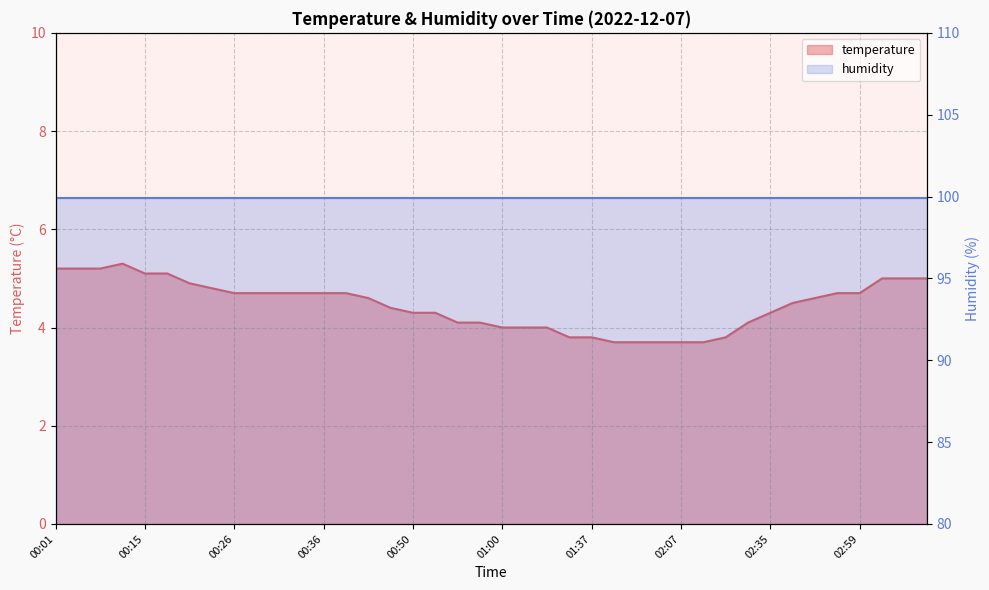

What is the maximum value shown in the chart?

5.3